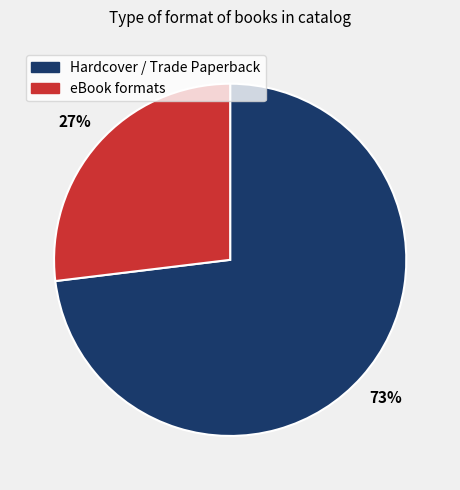

Count the number of slices in the pie.

2